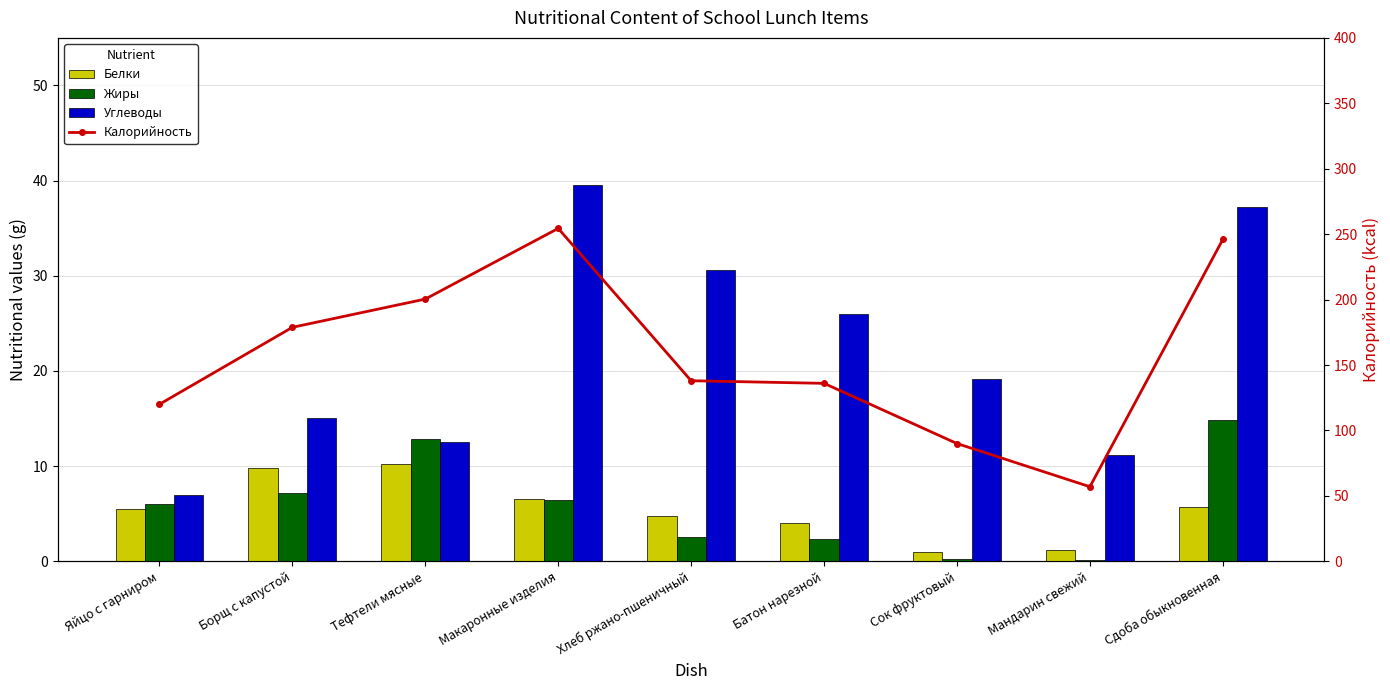

What value does the Жиры series have at Сдоба обыкновенная?

14.9